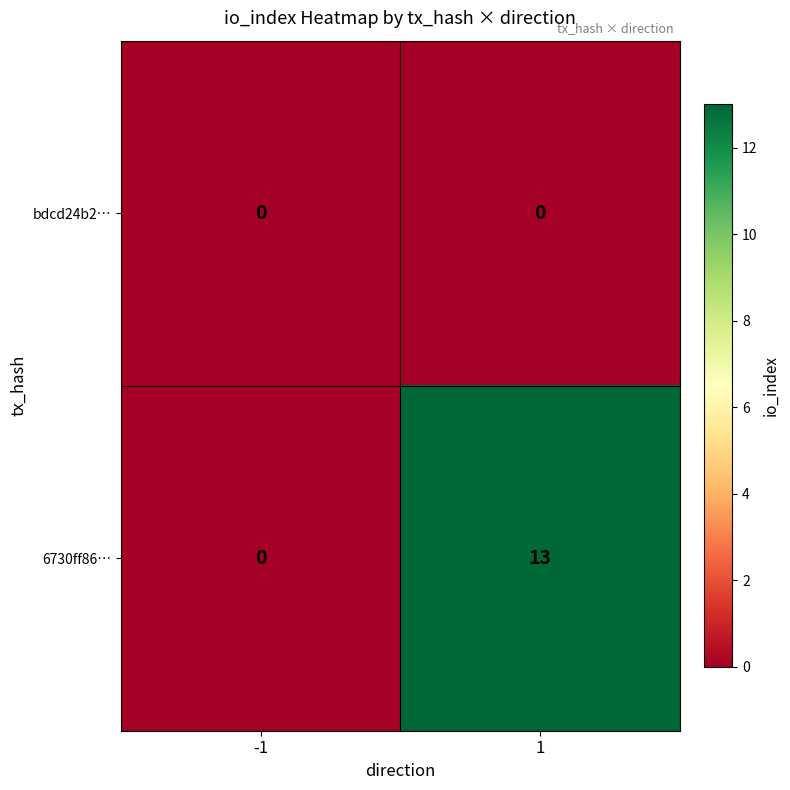

Reading left to right, extract all data points from this chart.

bdcd24b2…: -1=0	1=0
6730ff86…: -1=0	1=13